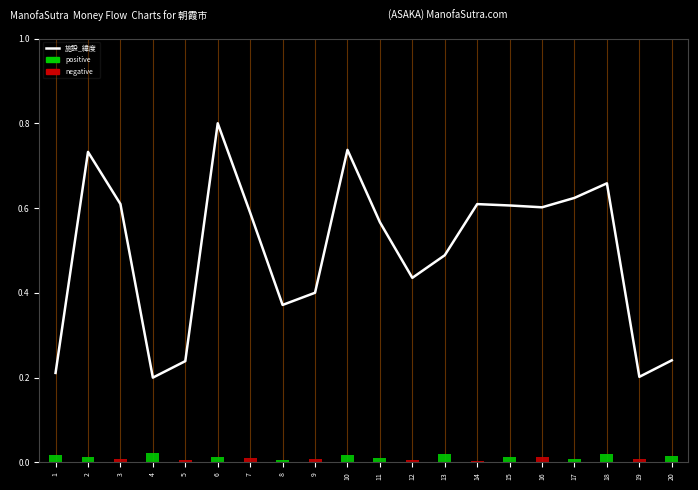

Reading left to right, list all the values displayed in this chart.

1=0.2	2=0.7	3=0.6	4=0.2	5=0.2	6=0.8	7=0.6	8=0.4	9=0.4	10=0.7	11=0.6	12=0.4	13=0.5	14=0.6	15=0.6	16=0.6	17=0.6	18=0.7	19=0.2	20=0.2